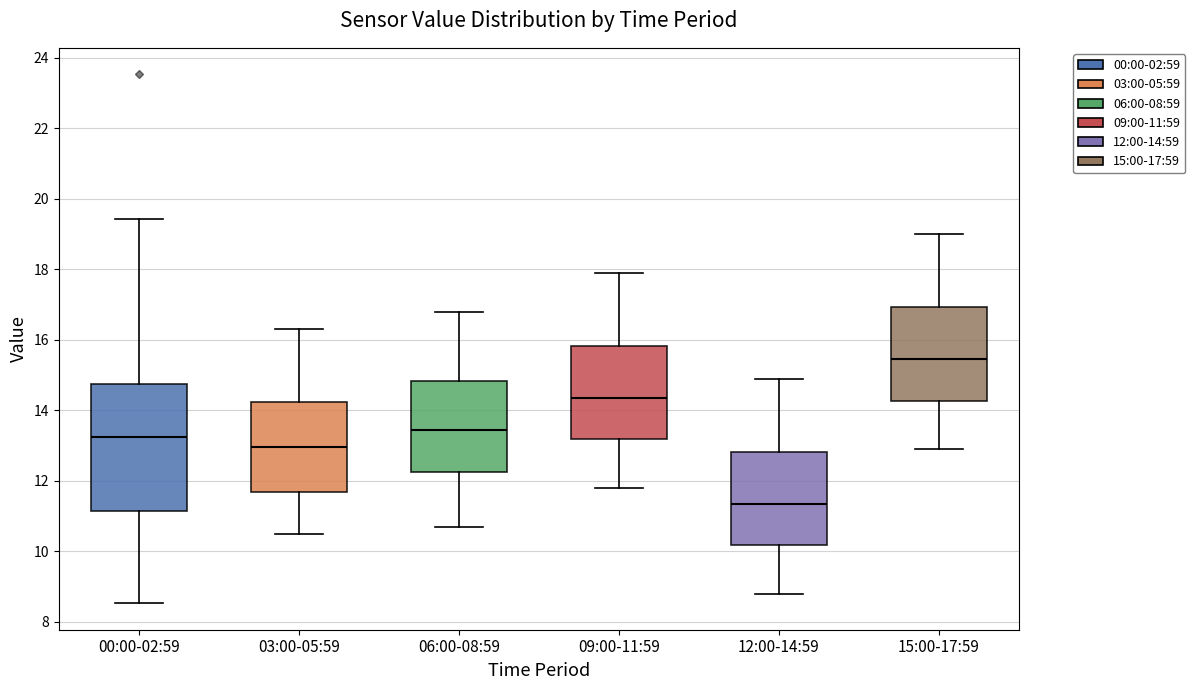

Where does the median line of the box for 09:00-11:59 sit on the y-axis? The values are not printed on the chart, so give them approximately, as read against the axis.

14.4